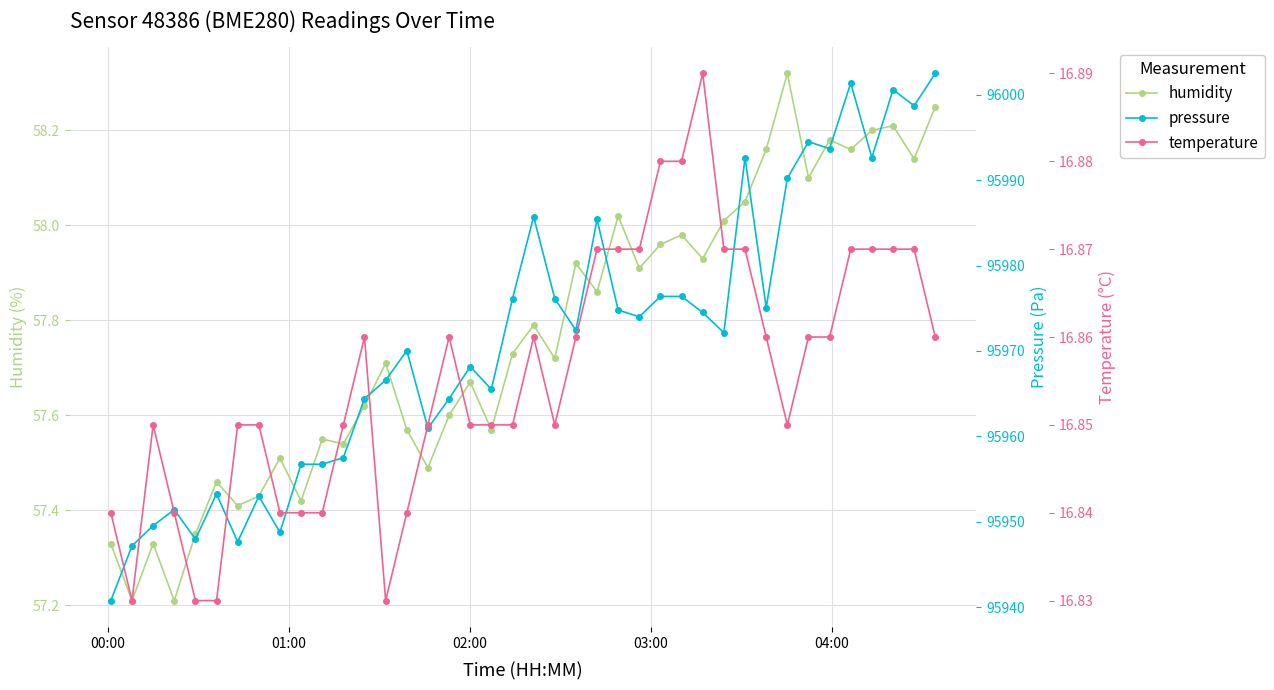

True or false: humidity has more than 1 interior local peaks.

True